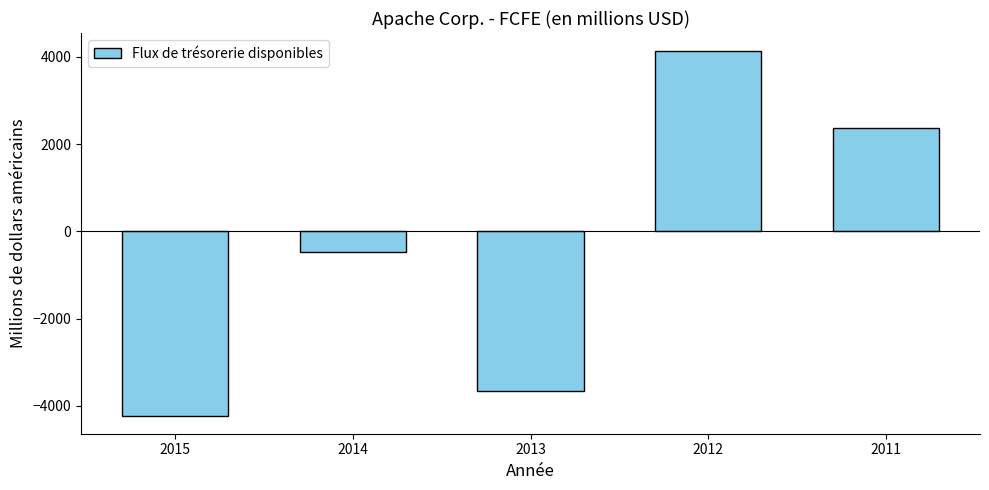

List the labels in order of value, smallest first.

2015, 2013, 2014, 2011, 2012